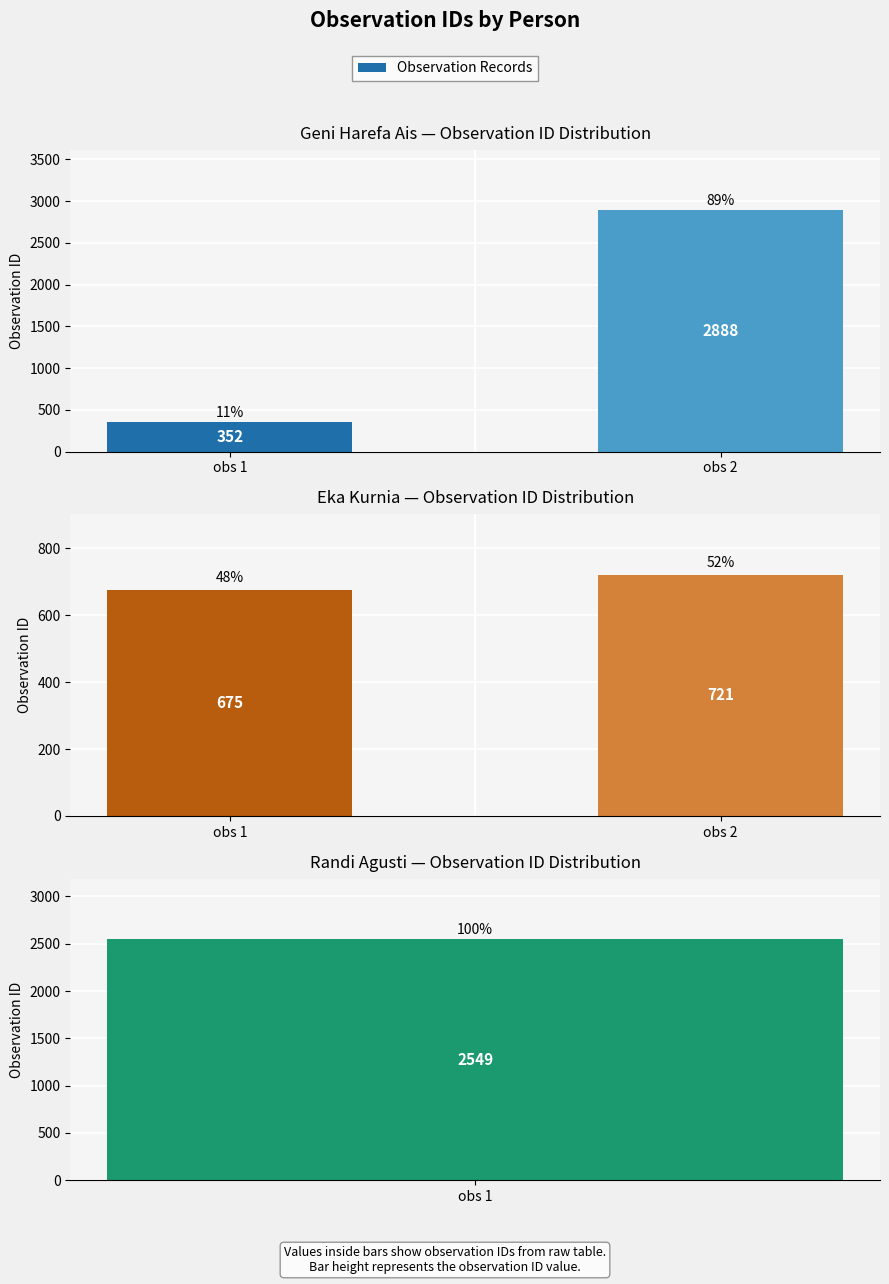

Which series changed the most between obs 1 and obs 2?

Geni Harefa Ais